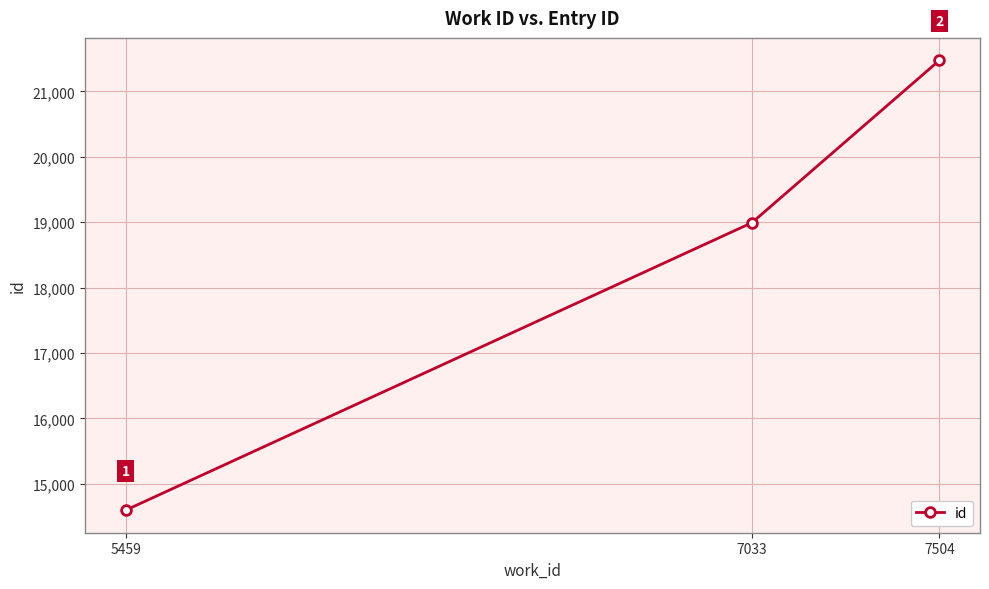

What is the change in value from 5459 to 7033?

+4396